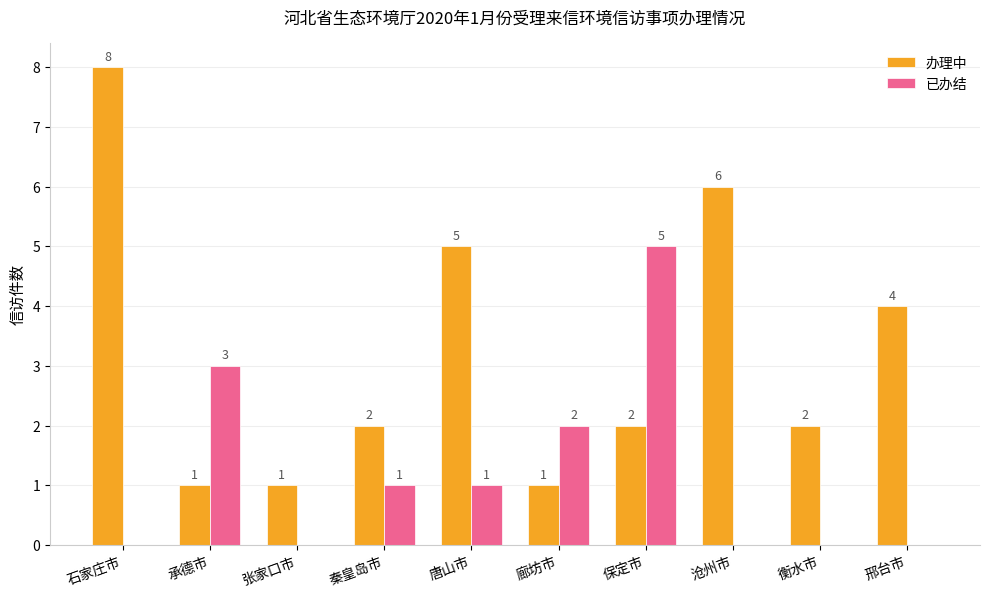

What is the sum of the 办理中 values at 保定市 and 秦皇岛市?

4